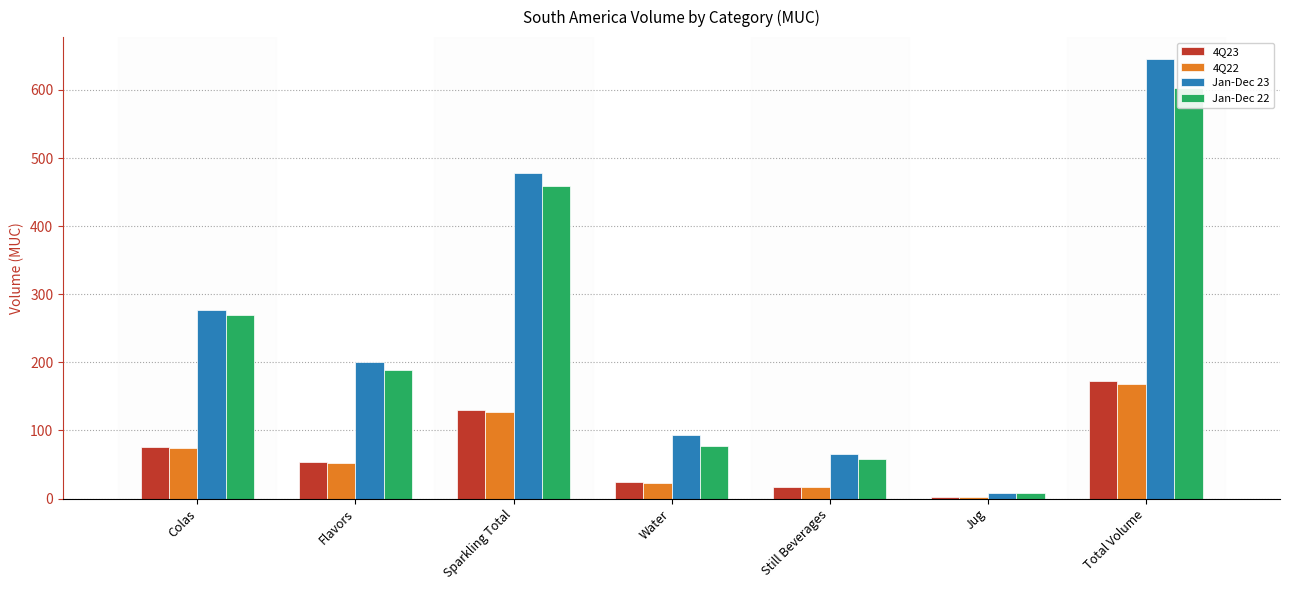

What is the value of the 4Q23 bar at the 5th from the left?

17.4